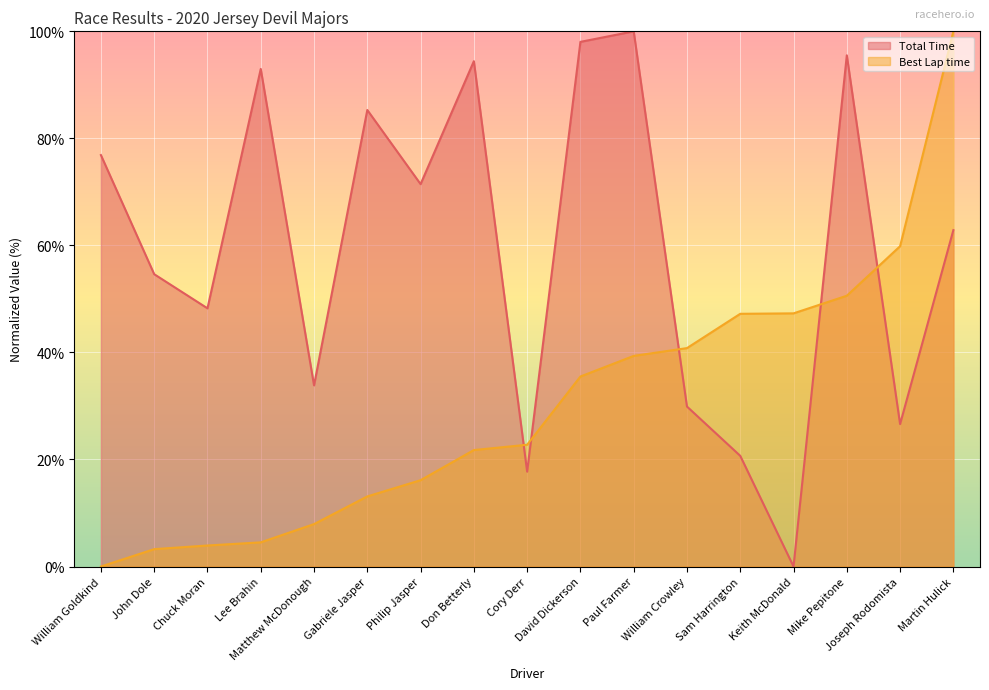

True or false: Total Time has a value of 29.9 at William Crowley.

True